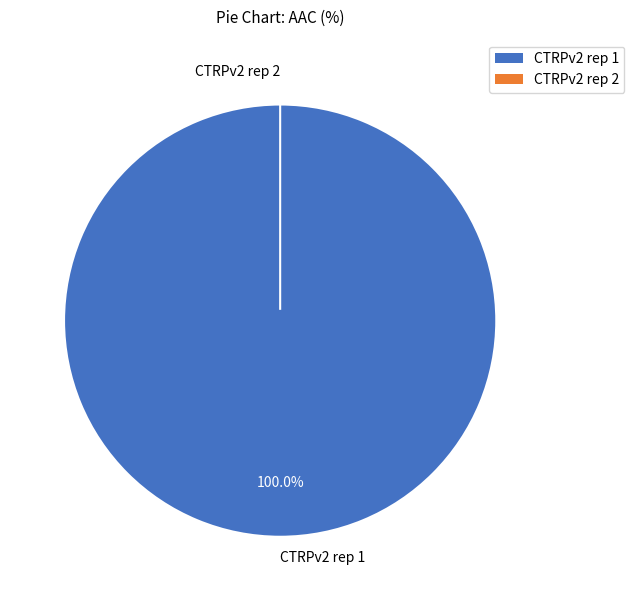

Which has a higher value, CTRPv2 rep 1 or CTRPv2 rep 2?

CTRPv2 rep 1